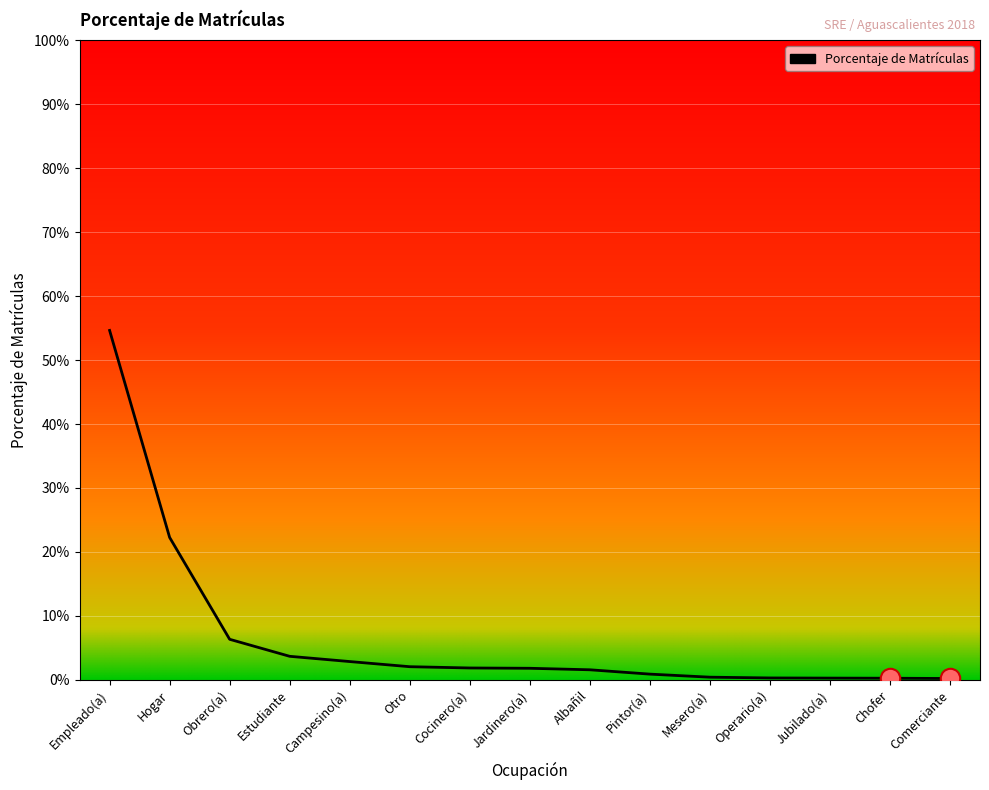

Is this an area chart (filled region under the line)?

No